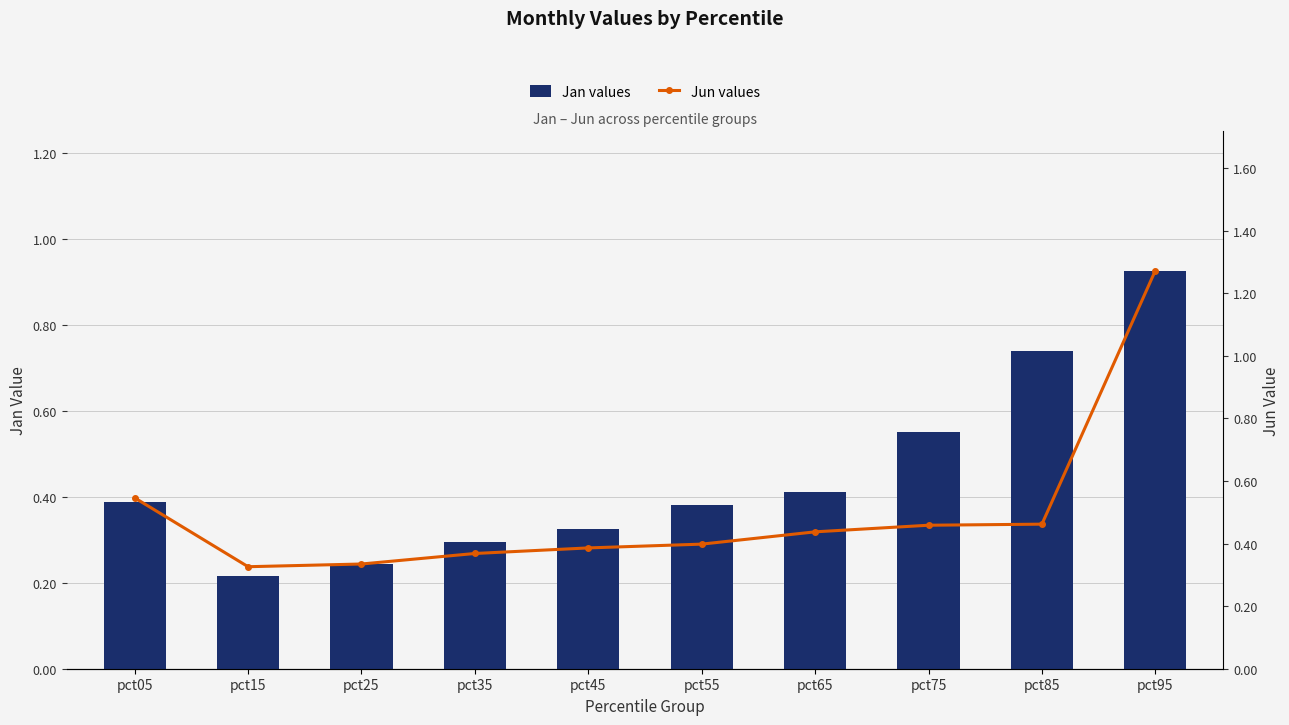

Which series has the largest total across all categories?

Jun values